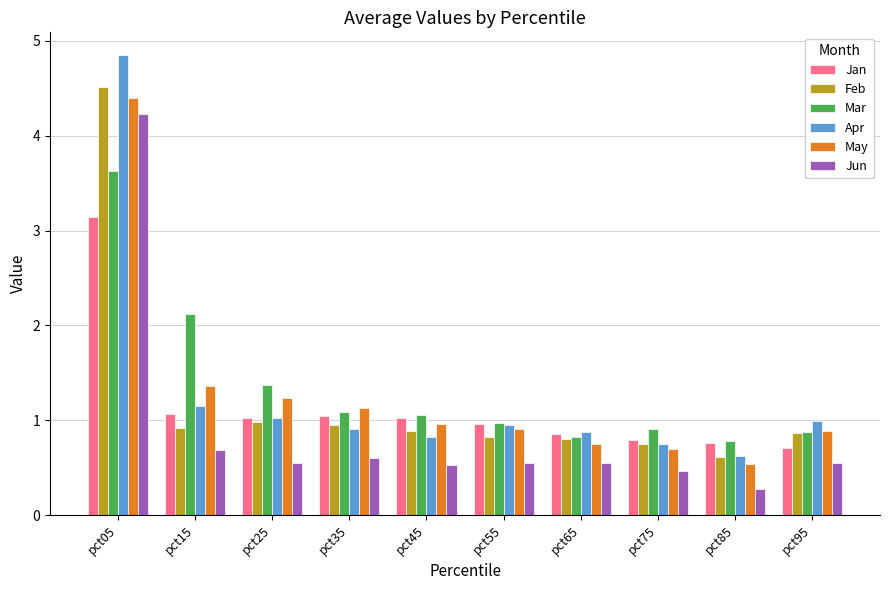

How many bars are there in total?

60